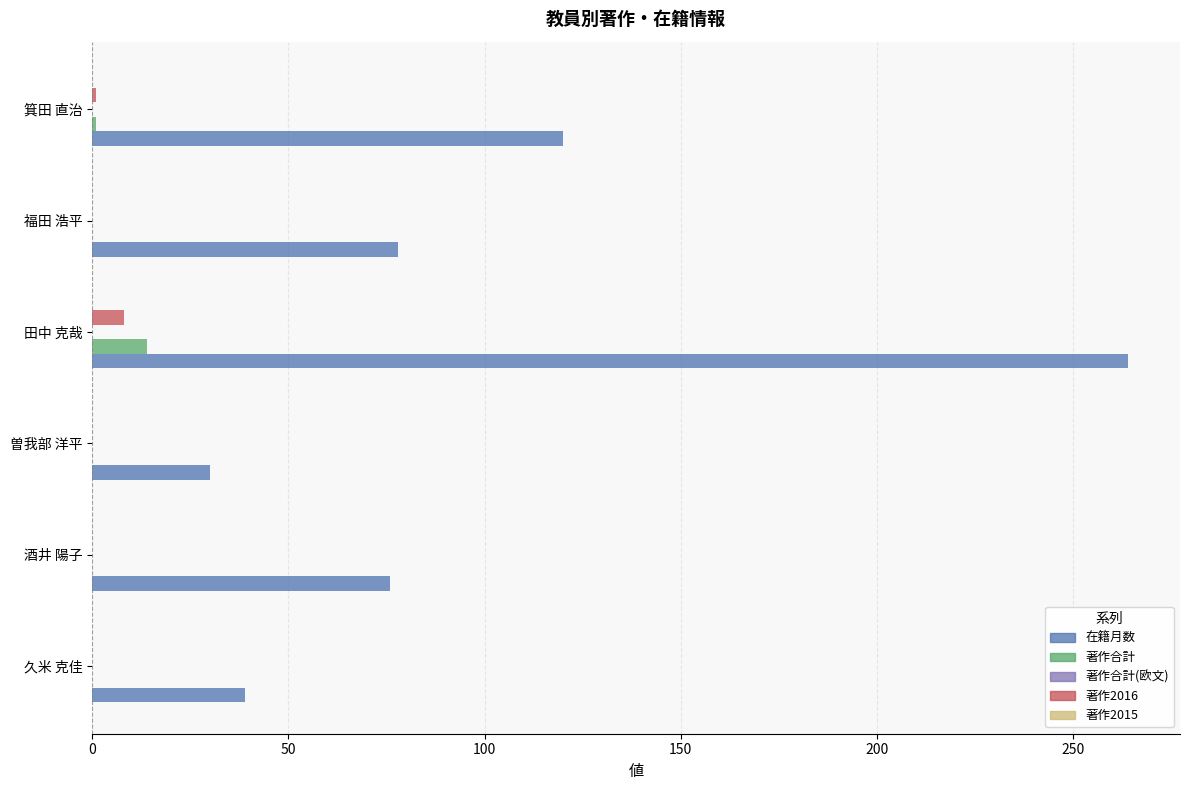

Is it true that 在籍月数 equals 6 at 曽我部 洋平?

False